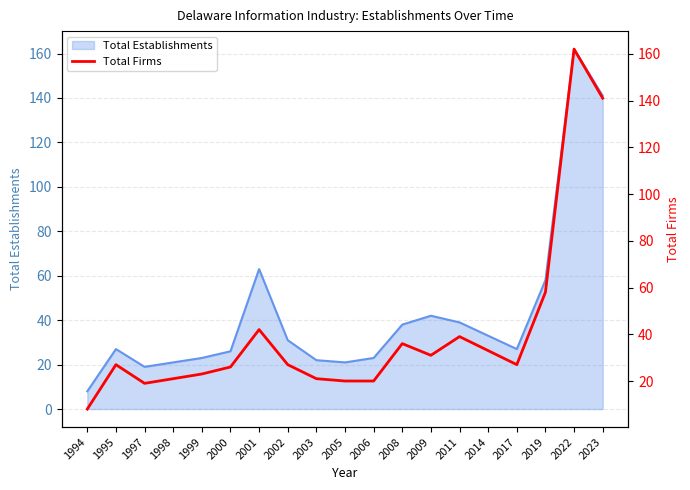

What is the maximum value shown in the chart?

162